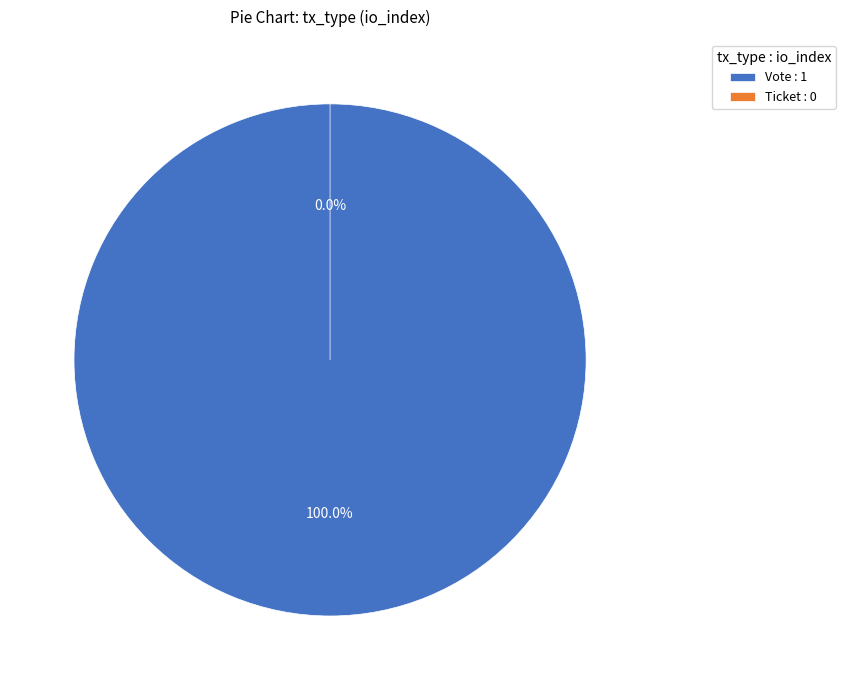

What percentage is NOT represented by Ticket?

100.0%